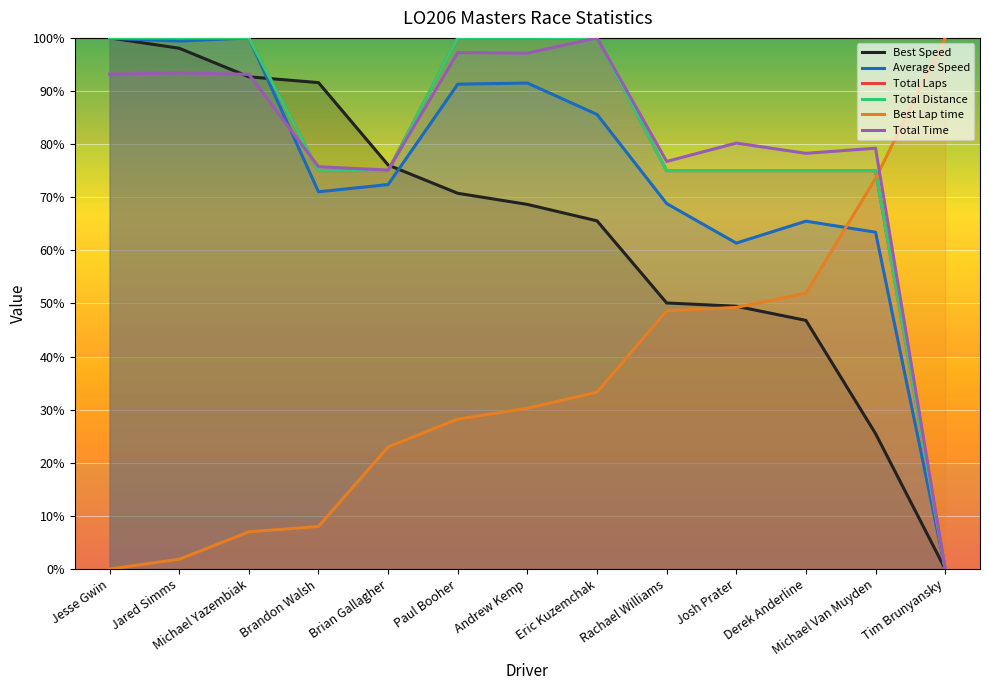

The Total Laps series shows 100.0 at Michael Yazembiak. True or false?

True